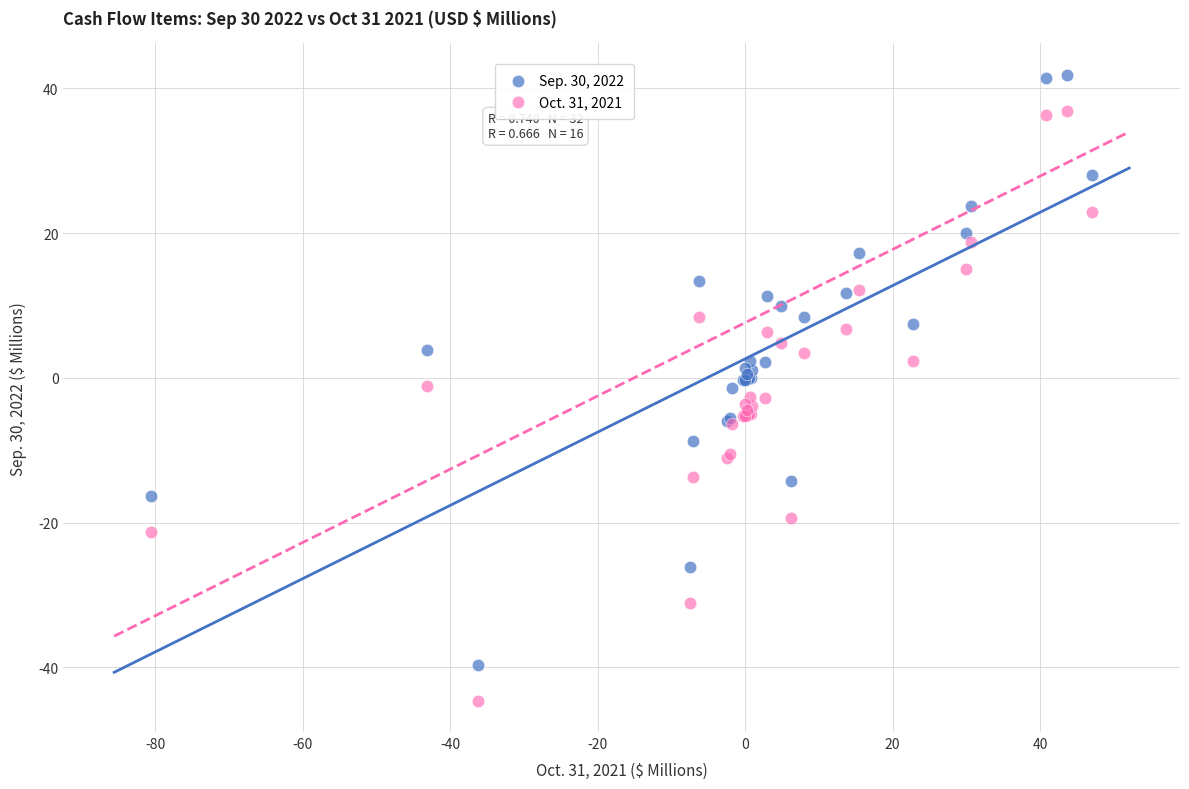

Which series reaches the maximum Y coordinate?

Sep. 30, 2022